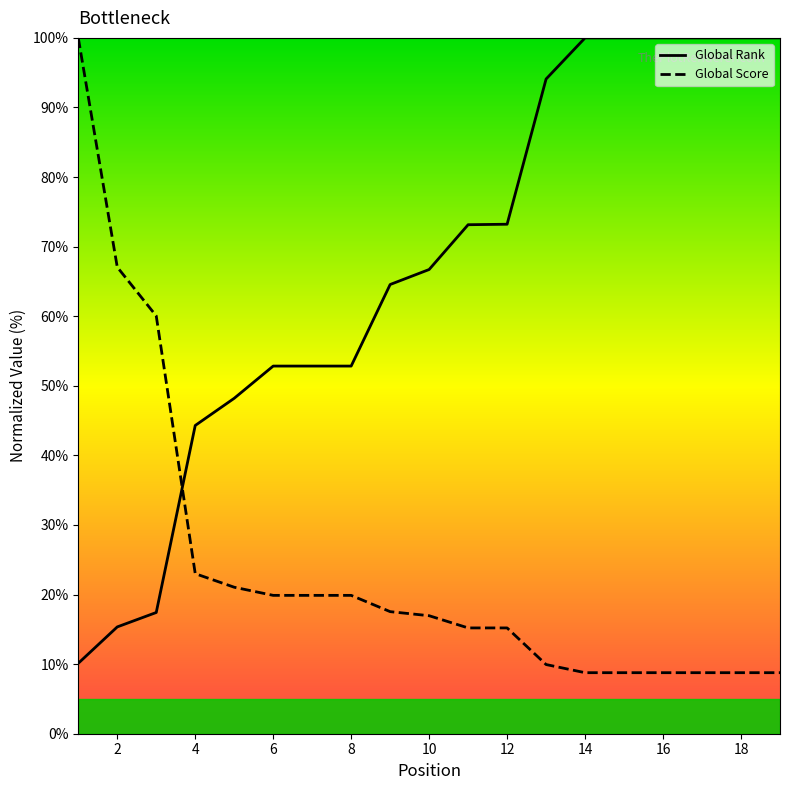

What is the approximate value of Global Score at 5?

21.1